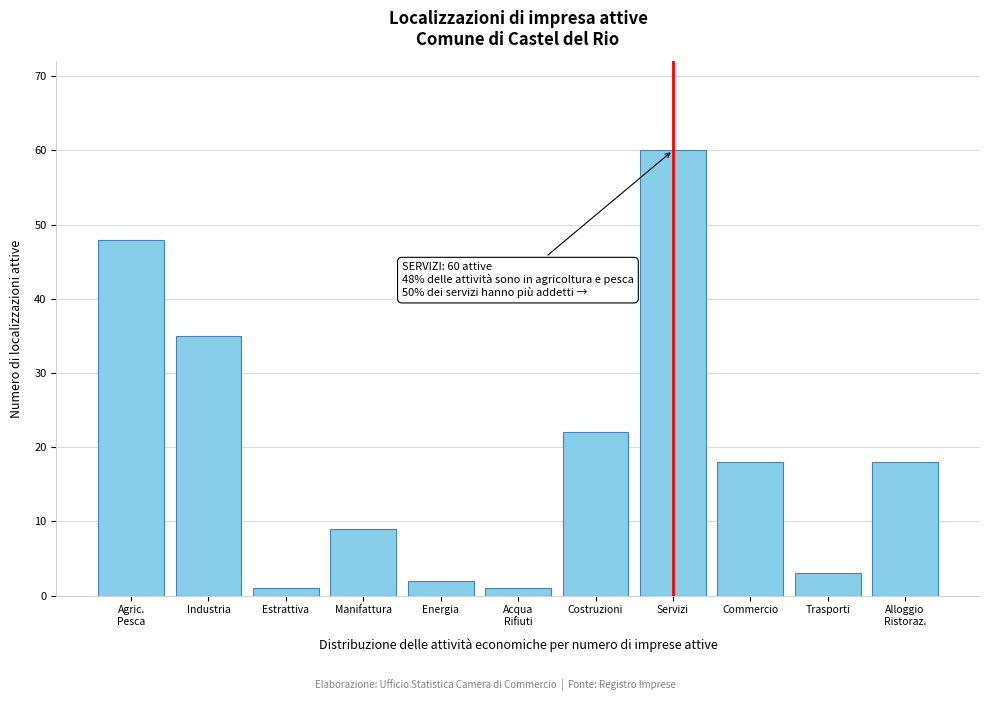

Reading left to right, what are all the values shown in this chart?

48	35	1	9	2	1	22	60	18	3	18